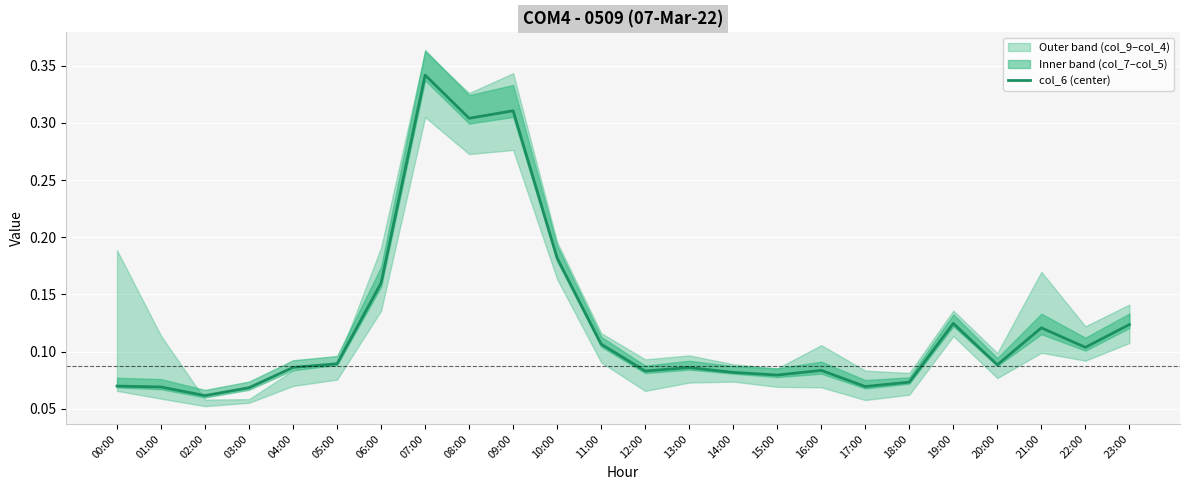

What is the label of the 17th point from the right?

07:00